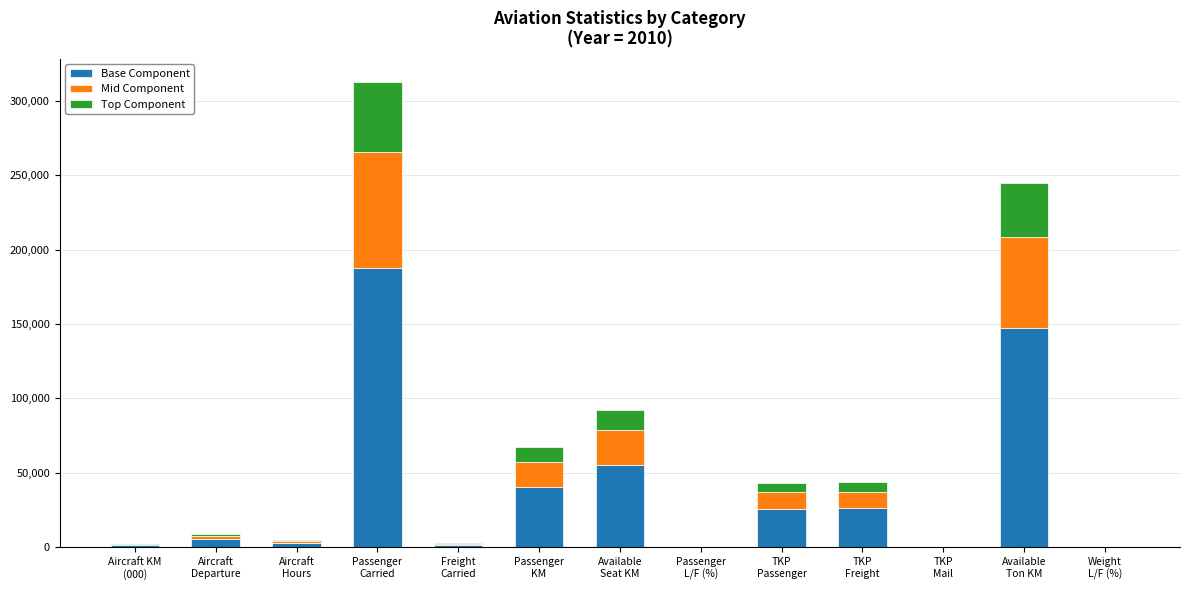

Are the bars grouped side by side (vs. stacked)?

No